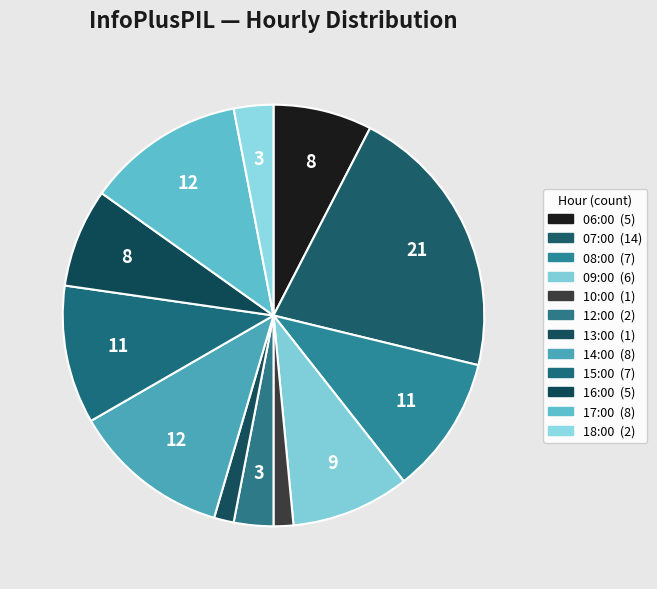

To the nearest percent, what percentage of the pie is 12:00?

3%